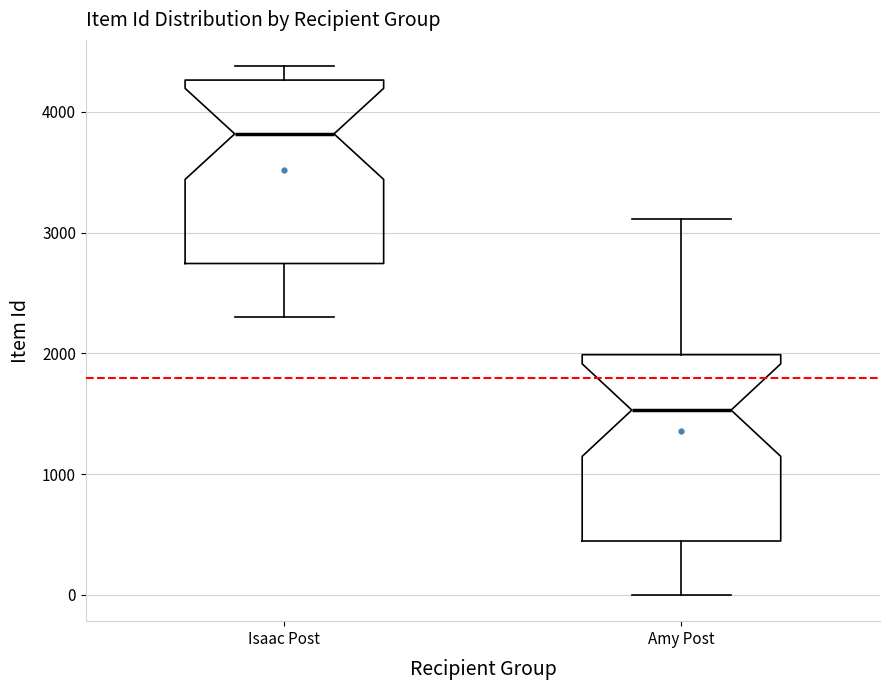

Which box's median line is the lowest?

Amy Post